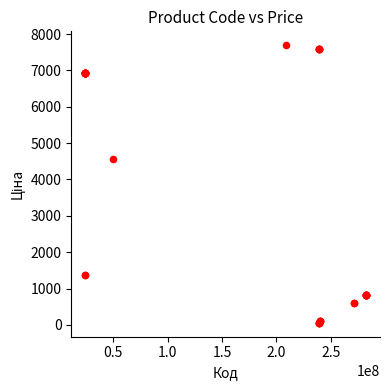

What Y value in the scatter plot is closest to 3875?

4561.9